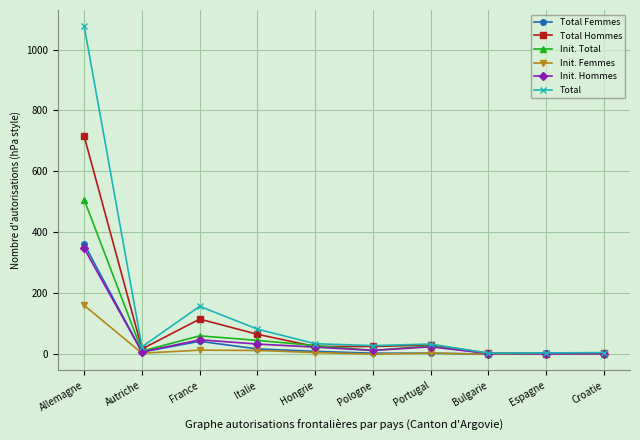

What is the label of the 7th point from the left?

Portugal